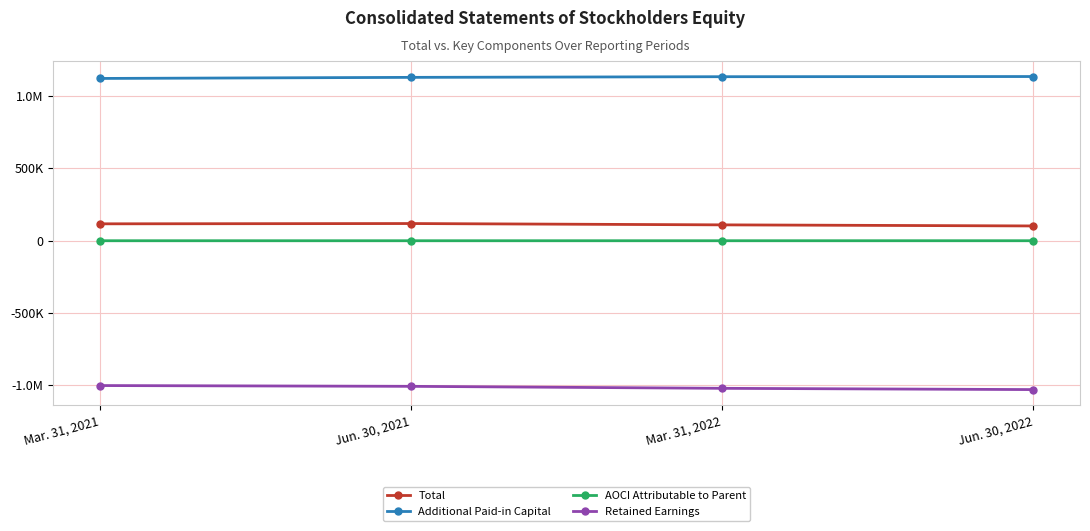

Is this an area chart (filled region under the line)?

No